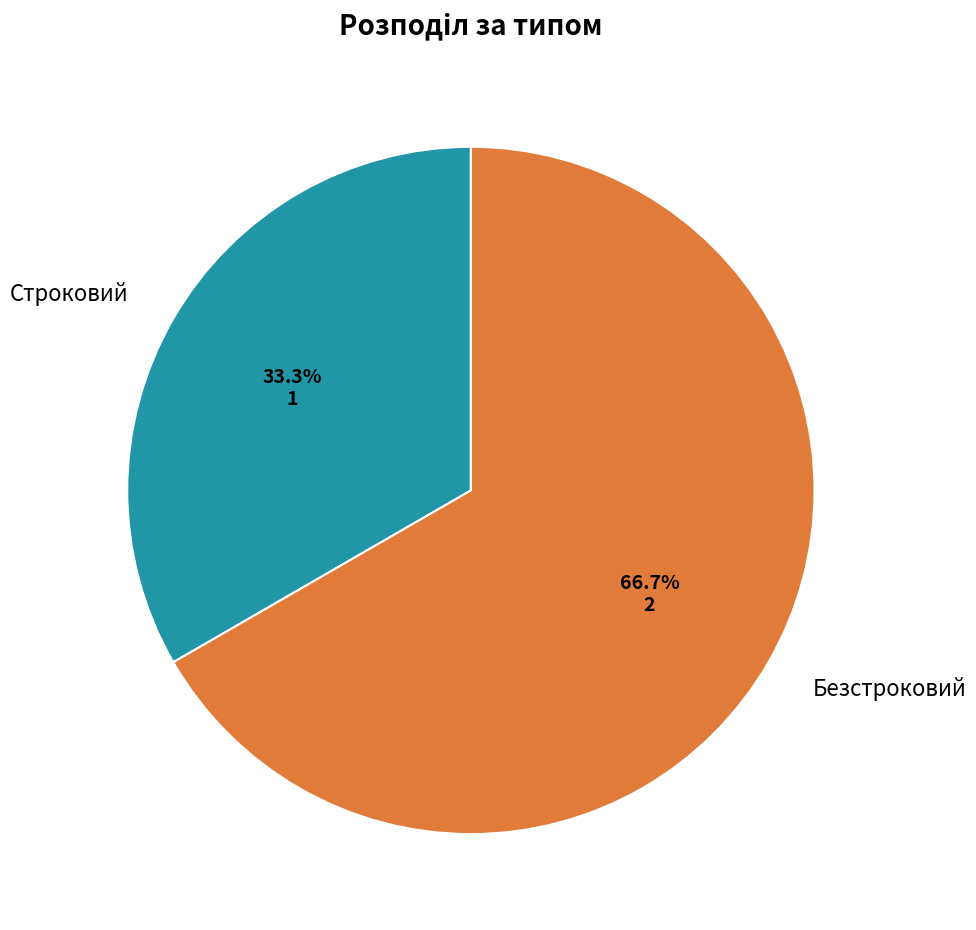

To the nearest percent, what is the difference between the Строковий and Безстроковий slice percentages?

33%